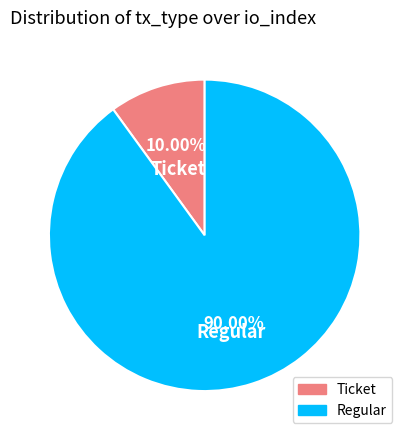

Which slice is the largest?

Regular